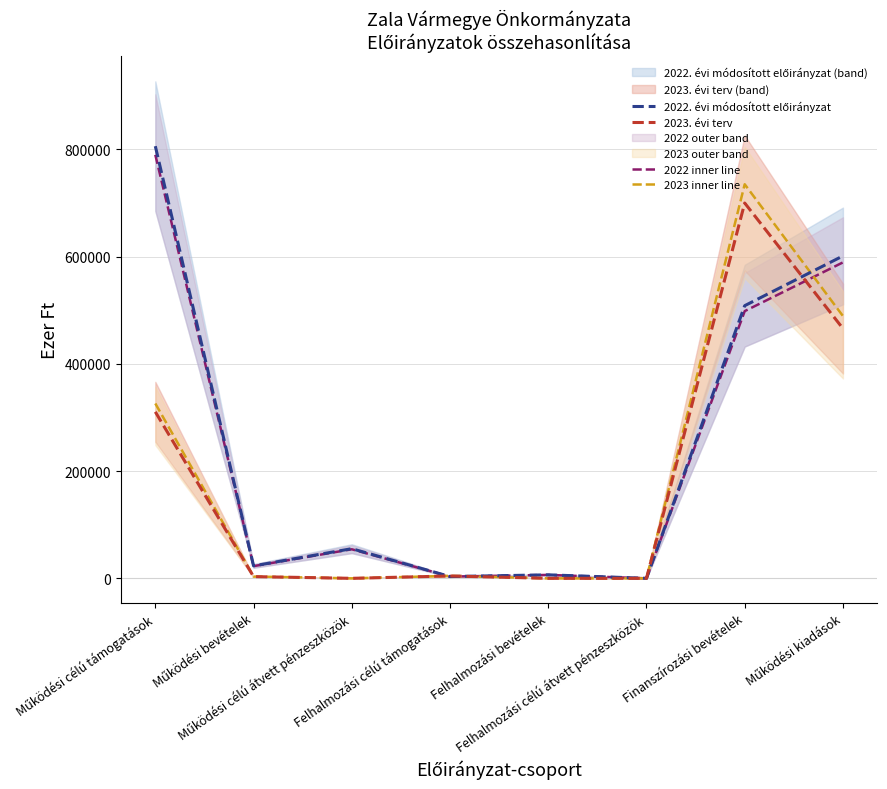

Reading right to left, transcribe all the data shown in this chart.

2022. évi módosított előirányzat: Működési kiadások=601302.0	Finanszírozási bevételek=508554.0	Felhalmozási célú átvett pénzeszközök=0.0	Felhalmozási bevételek=6516.0	Felhalmozási célú támogatások=3300.0	Működési célú átvett pénzeszközök=55297.0	Működési bevételek=23219.0	Működési célú támogatások=806053.0
2023. évi terv: Működési kiadások=465912.0	Finanszírozási bevételek=700000.0	Felhalmozási célú átvett pénzeszközök=0.0	Felhalmozási bevételek=0.0	Felhalmozási célú támogatások=4400.0	Működési célú átvett pénzeszközök=0.0	Működési bevételek=3200.0	Működési célú támogatások=310561.0
2022 inner line: Működési kiadások=589276.0	Finanszírozási bevételek=498382.9	Felhalmozási célú átvett pénzeszközök=0.0	Felhalmozási bevételek=6385.7	Felhalmozási célú támogatások=3234.0	Működési célú átvett pénzeszközök=54191.1	Működési bevételek=22754.6	Működési célú támogatások=789931.9
2023 inner line: Működési kiadások=489207.6	Finanszírozási bevételek=735000.0	Felhalmozási célú átvett pénzeszközök=0.0	Felhalmozási bevételek=0.0	Felhalmozási célú támogatások=4620.0	Működési célú átvett pénzeszközök=0.0	Működési bevételek=3360.0	Működési célú támogatások=326089.0